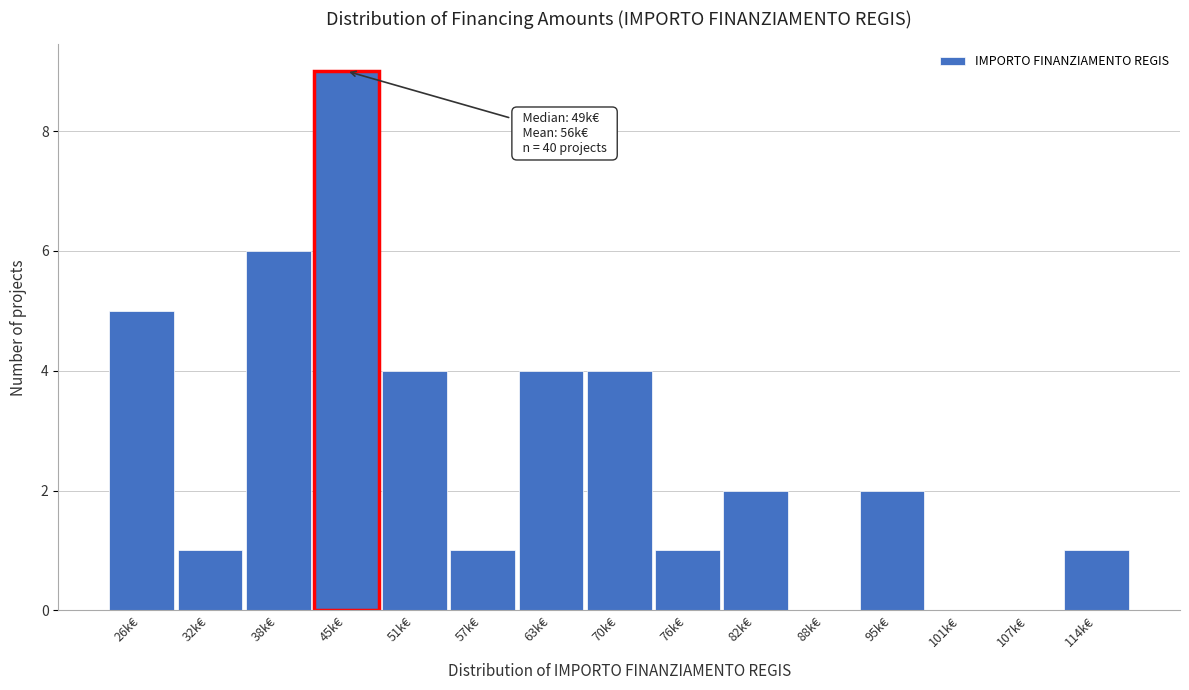

Reading left to right, extract all data points from this chart.

26k€=5	32k€=1	38k€=6	45k€=9	51k€=4	57k€=1	63k€=4	70k€=4	76k€=1	82k€=2	88k€=0	95k€=2	101k€=0	107k€=0	114k€=1